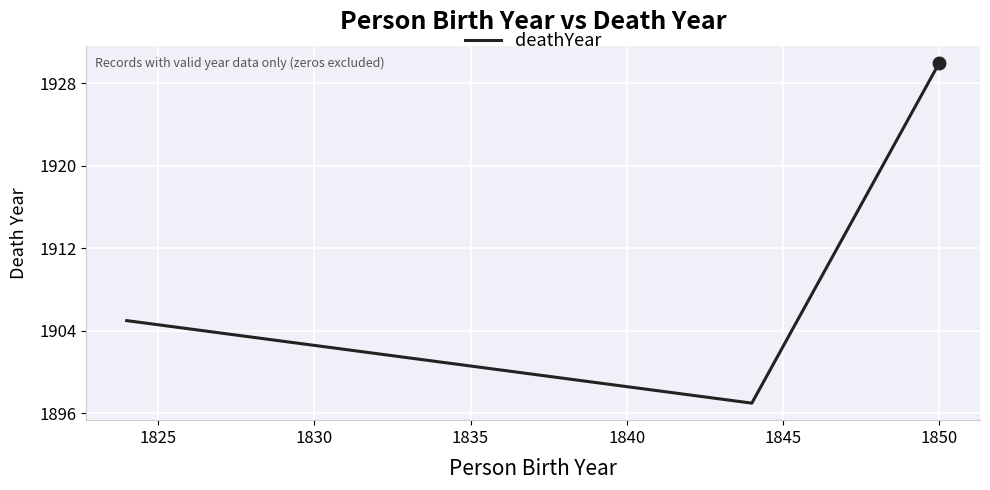

What is the average value?

1911